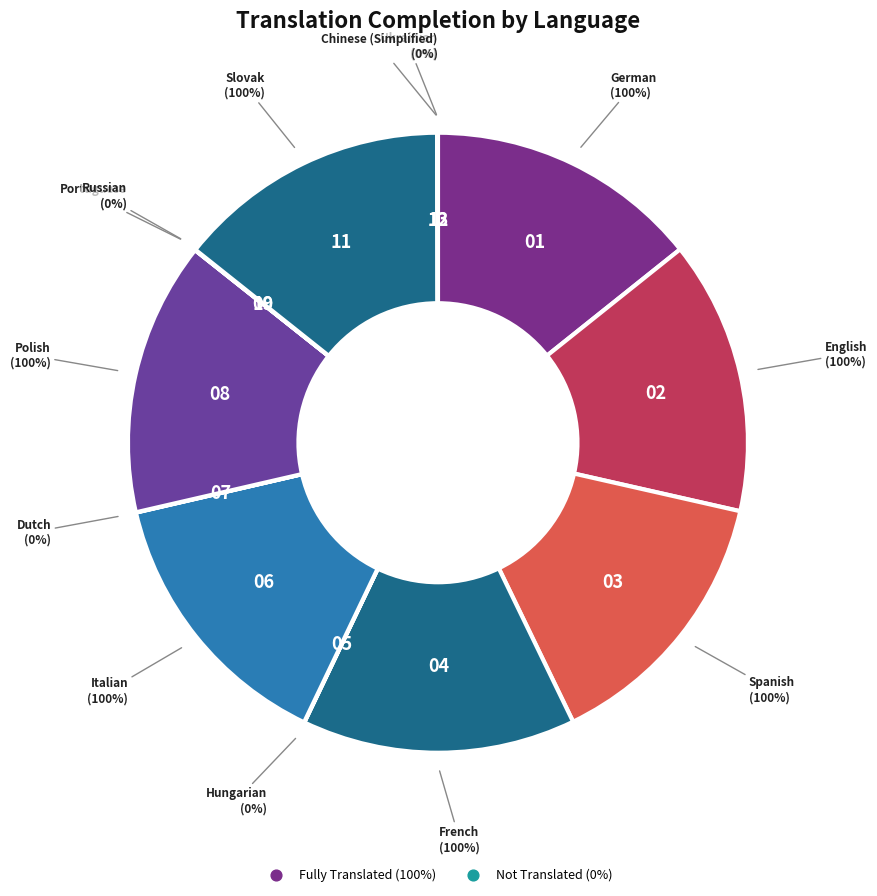

What is the largest slice in the pie chart?

German